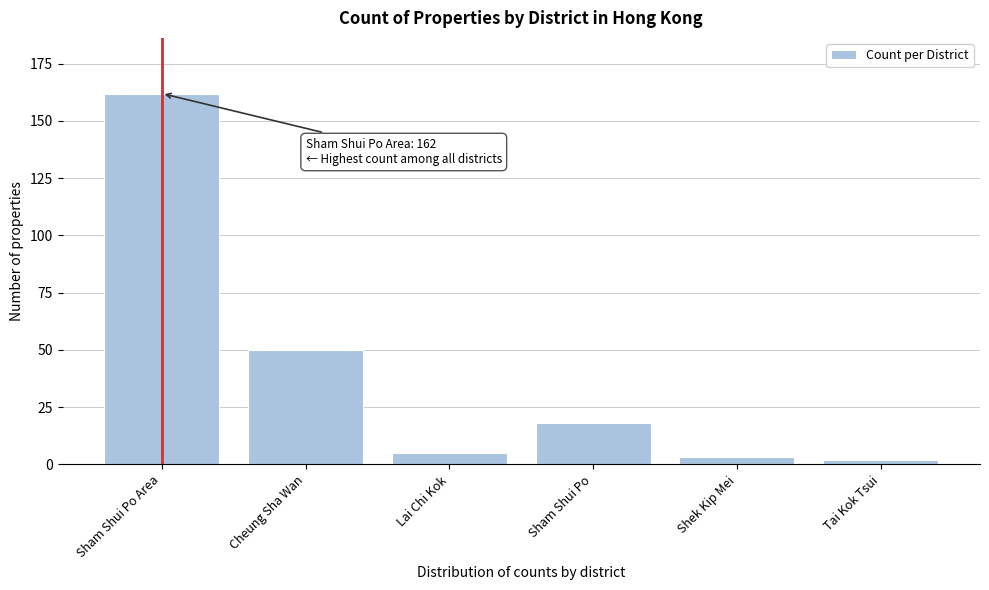

Reading left to right, list all the values displayed in this chart.

Sham Shui Po Area=162	Cheung Sha Wan=50	Lai Chi Kok=5	Sham Shui Po=18	Shek Kip Mei=3	Tai Kok Tsui=2